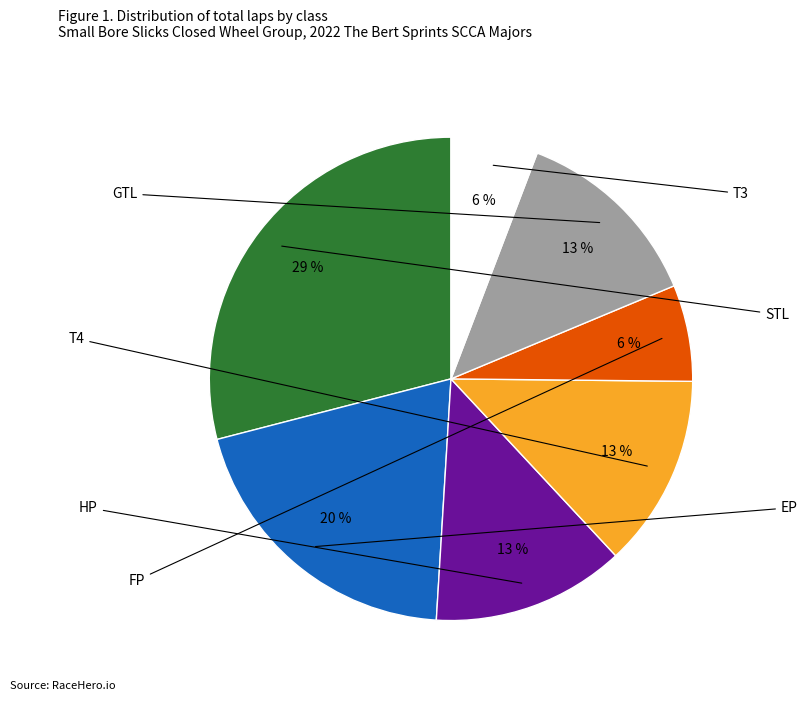

Is it true that FP is 6% of the pie?

True